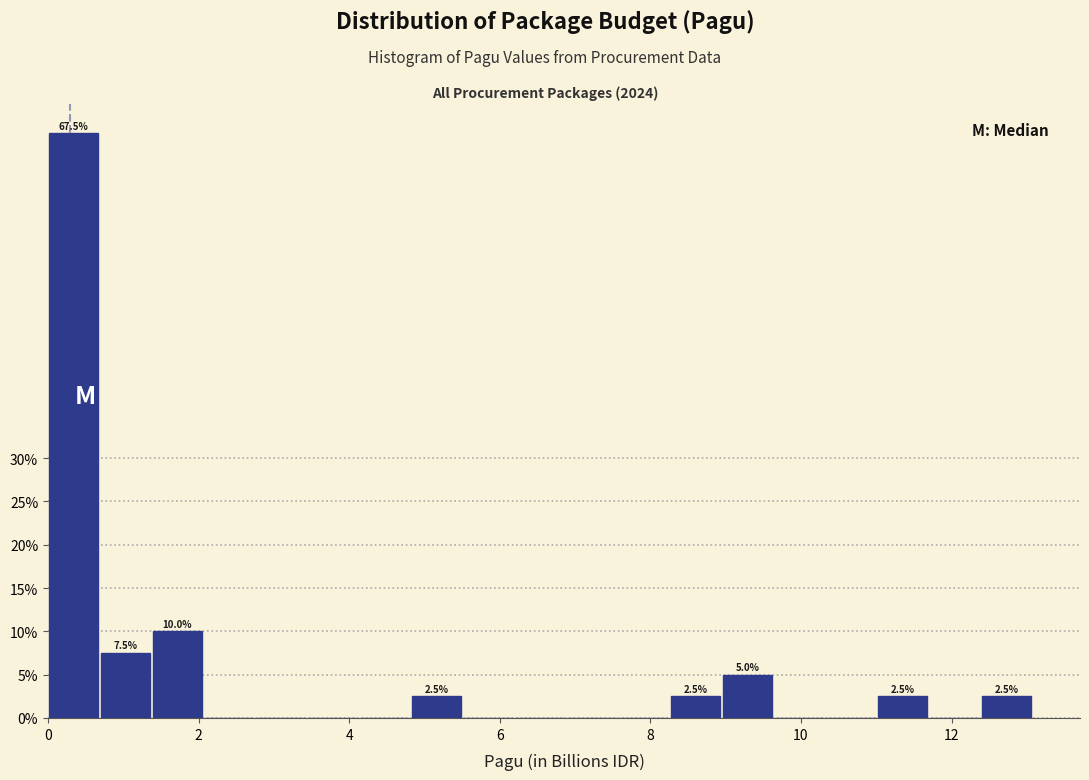

Around what value on the x-axis is the tallest bar? Give the approximate position of its centre, as read against the axis.

0.4